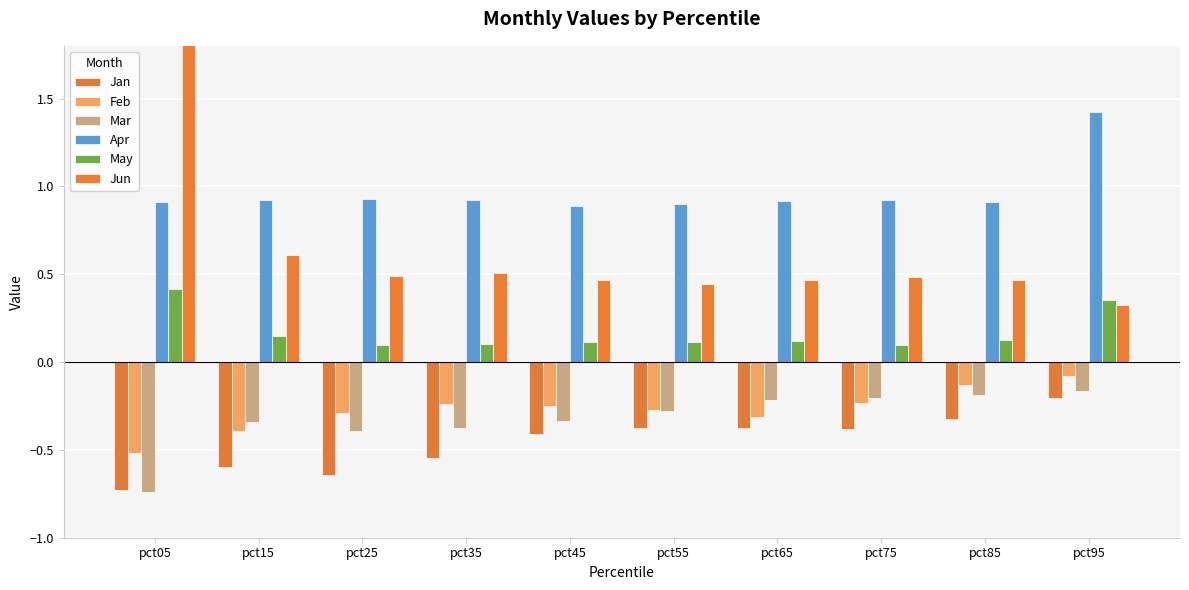

Count the number of data series in this chart.

6